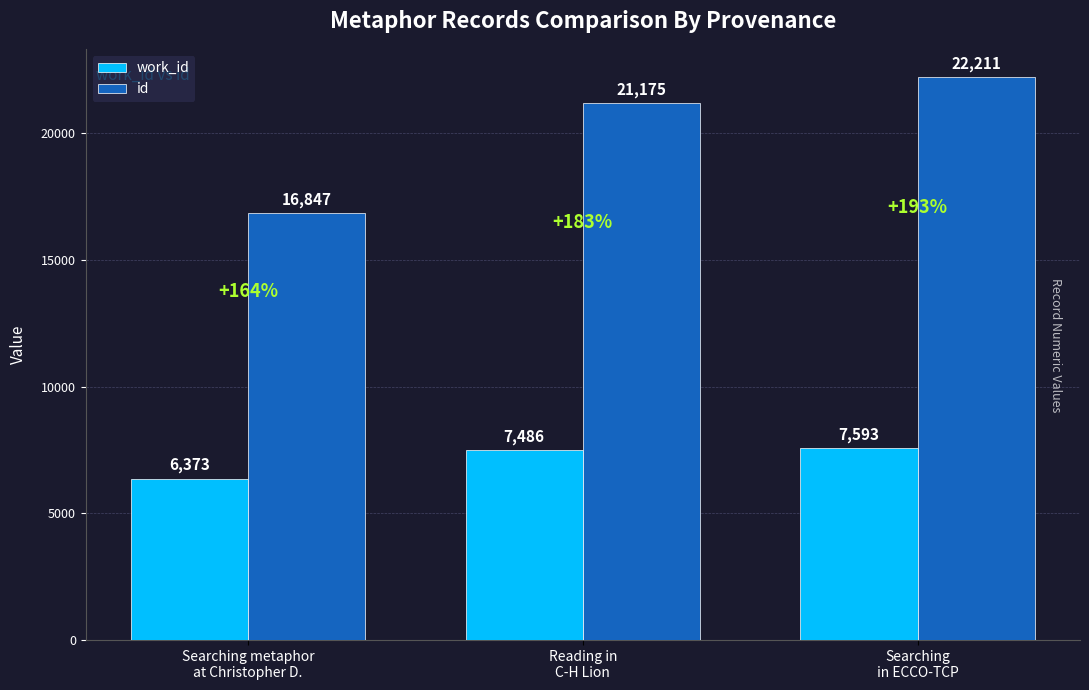

Are the bars horizontal?

No